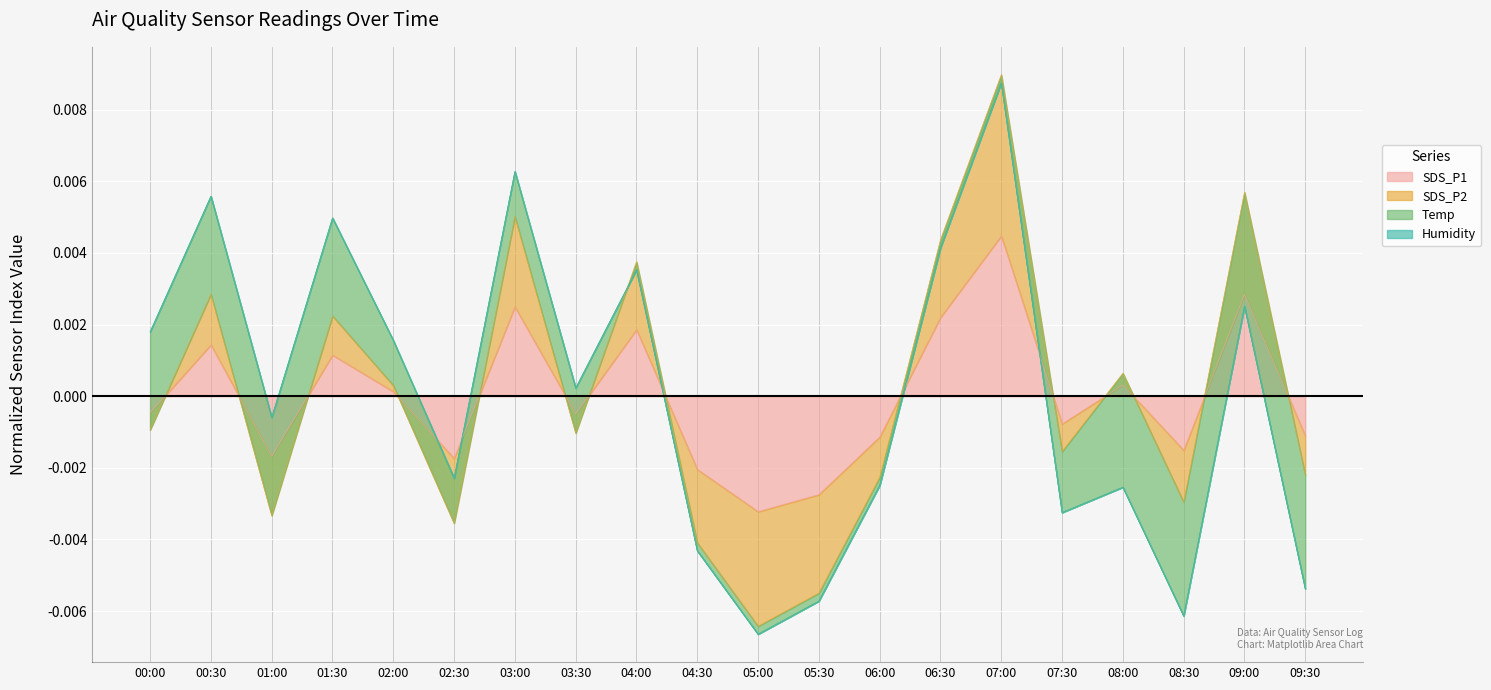

Where is the first local minimum for SDS_P2?

01:00